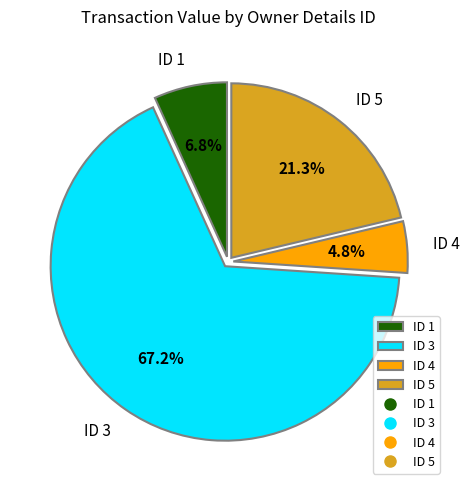

Does ID 4 account for over 50% of the chart?

No